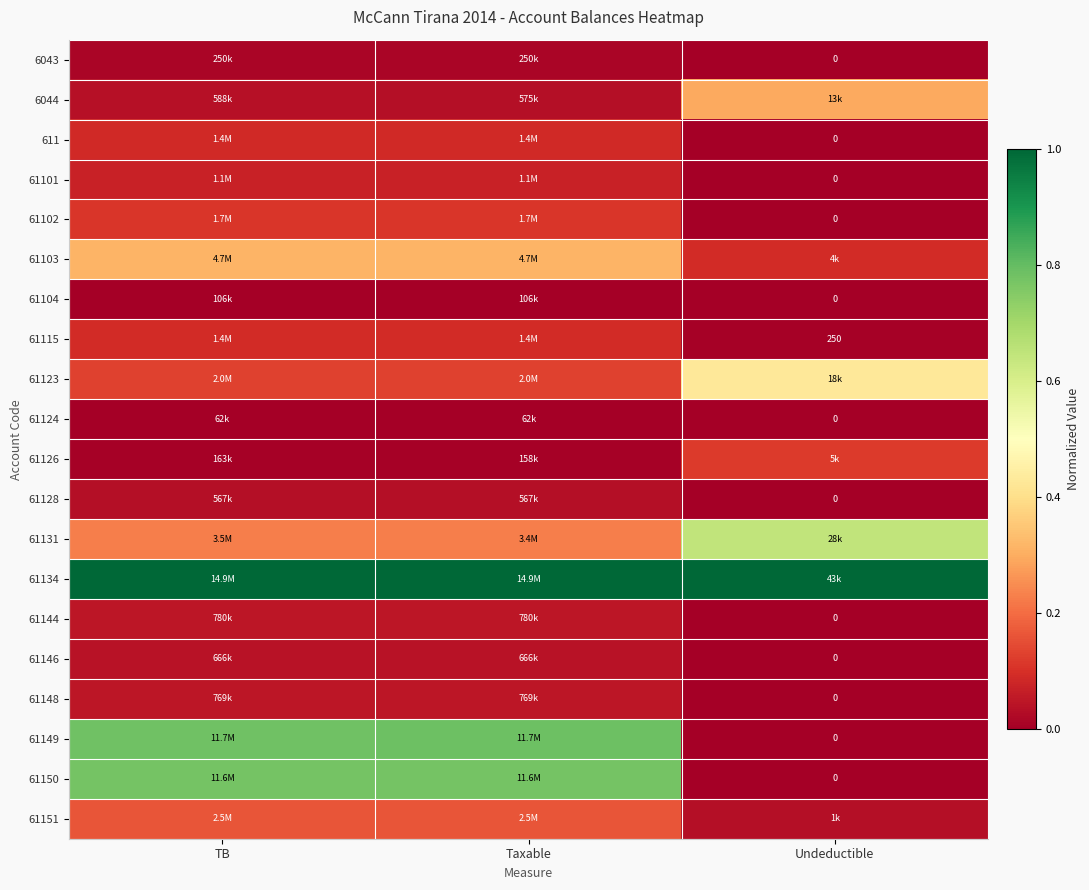

How many categories are shown in the chart?

3